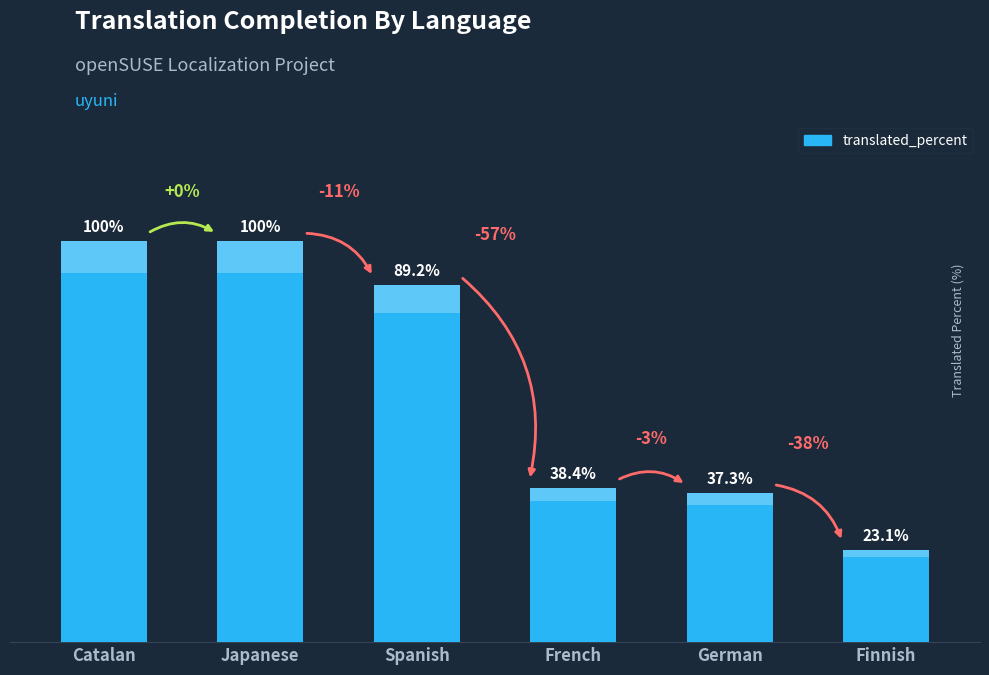

What is the value of the 2nd bar from the left?

100.0